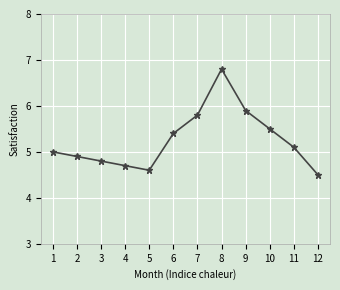

What is the sum of the values at 6 and 3?

10.2